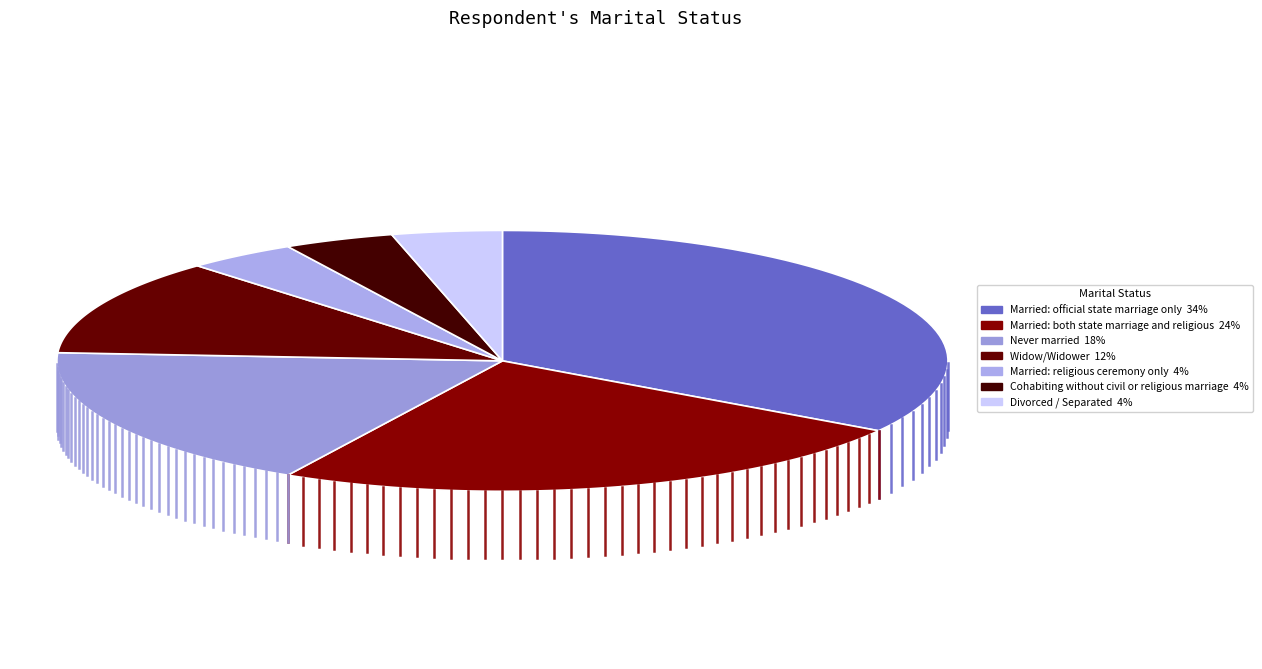

The Married: religious ceremony only slice represents 12% of the pie. True or false?

False